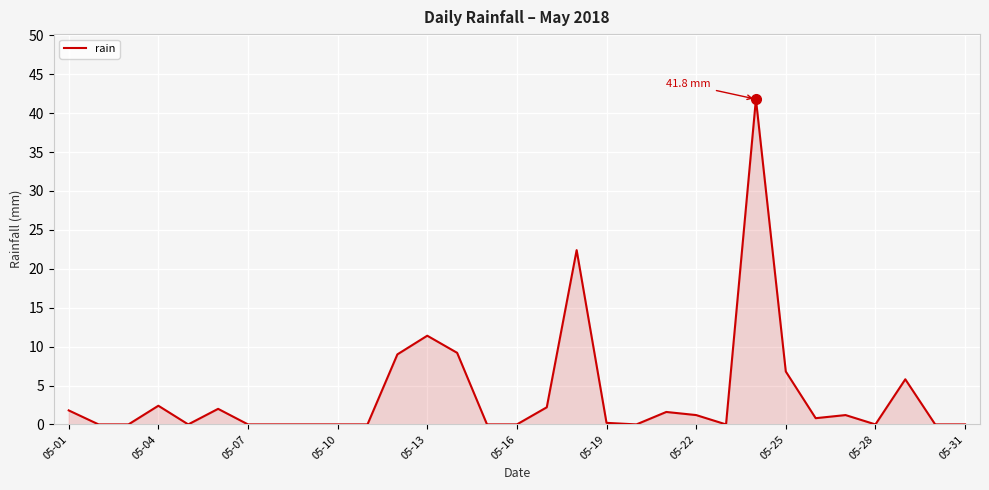

What is the maximum value shown in the chart?

41.8